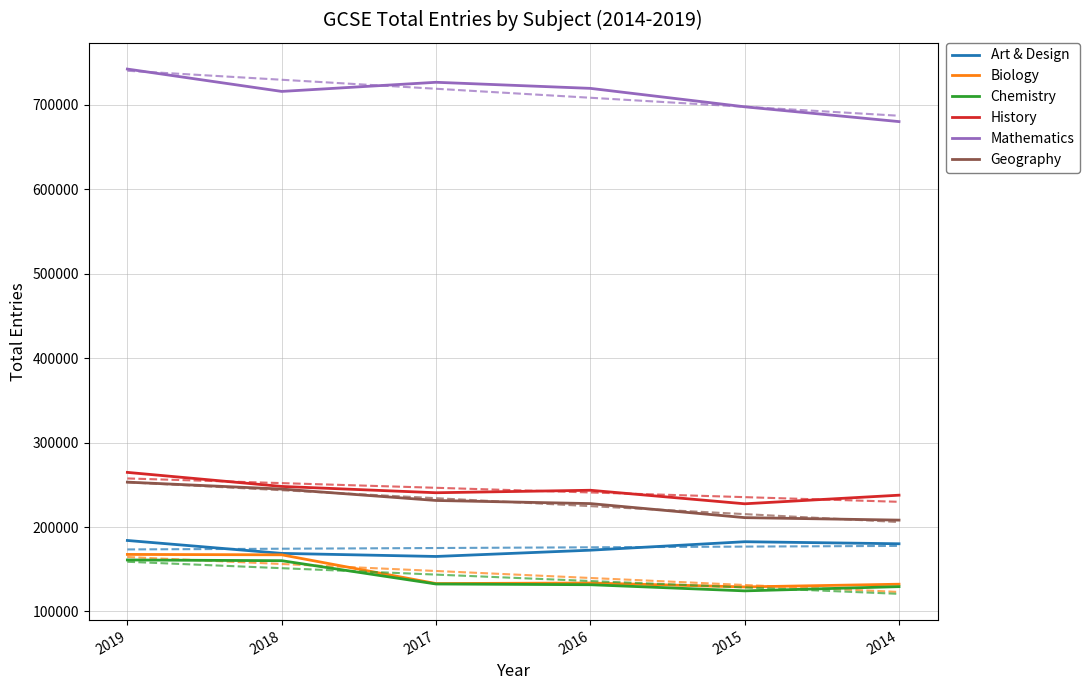

What is the difference between the History values at 2016 and 2014?

5840